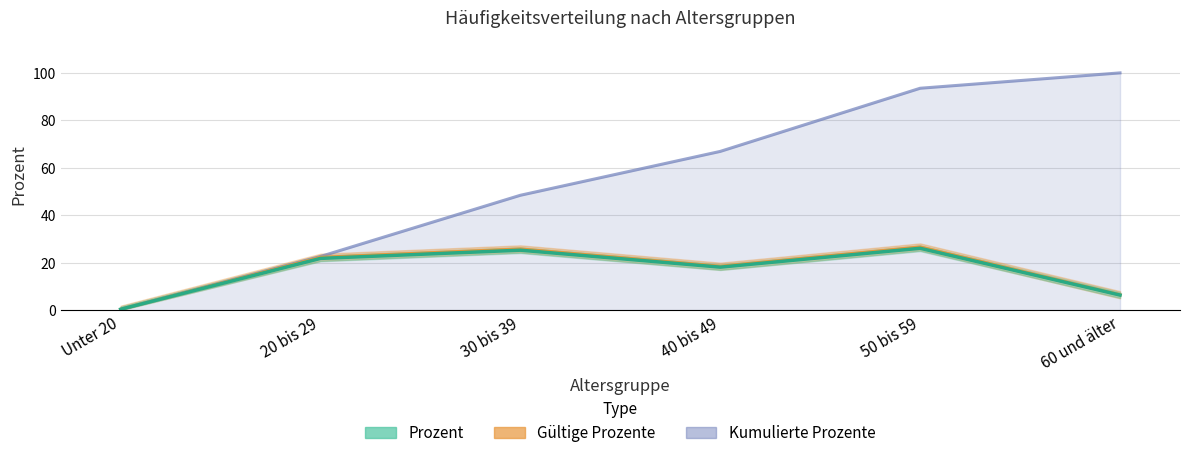

What are all the series names shown in the legend?

Prozent, Gültige Prozente, Kumulierte Prozente